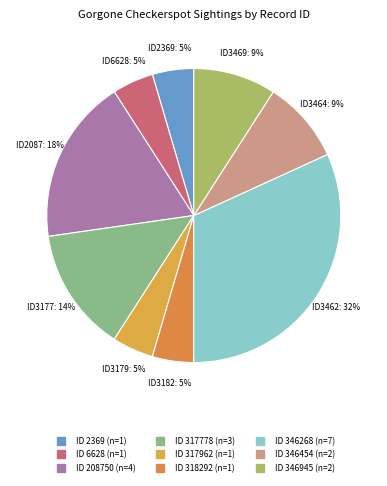

How many slices are in this pie chart?

9